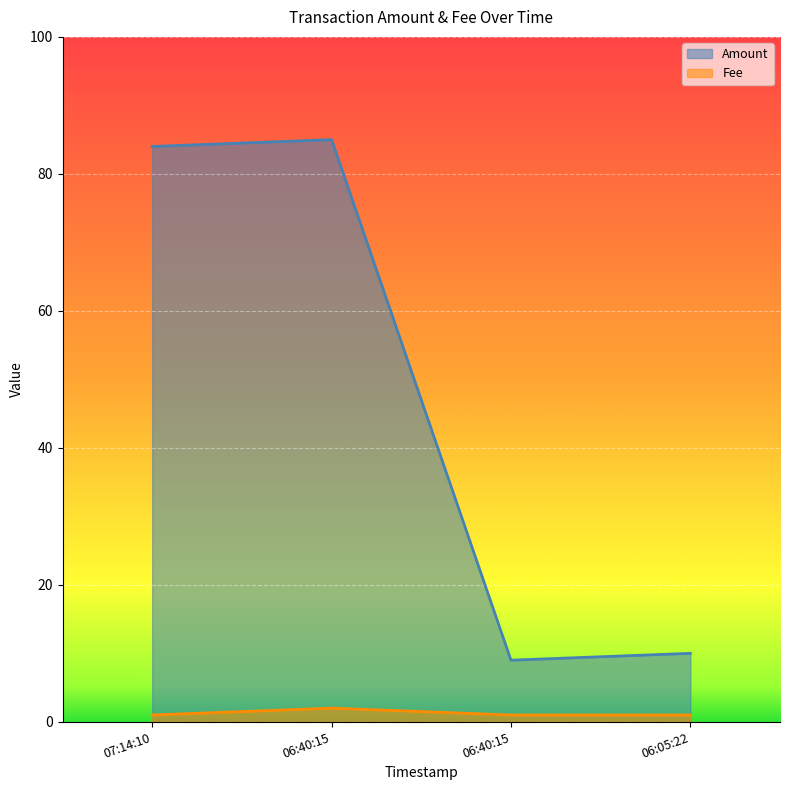

What is the smallest value displayed?

1